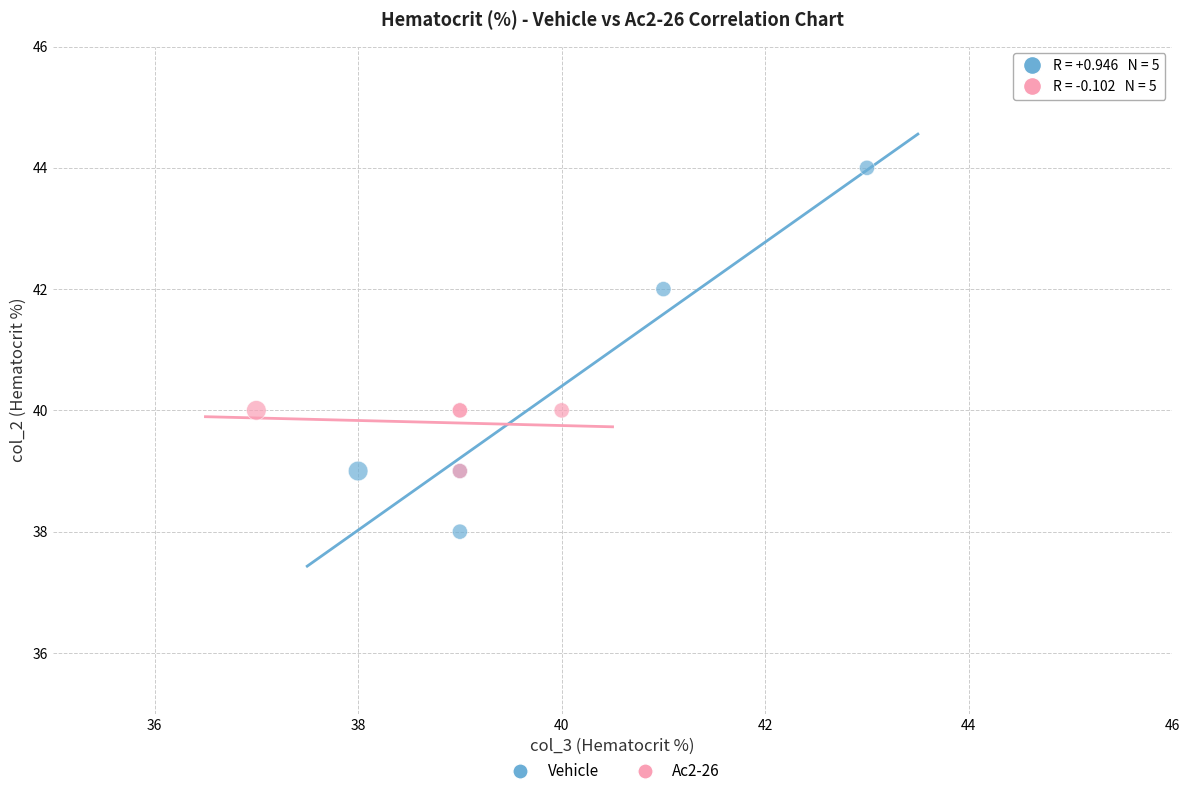

Which series reaches the maximum Y coordinate?

Vehicle